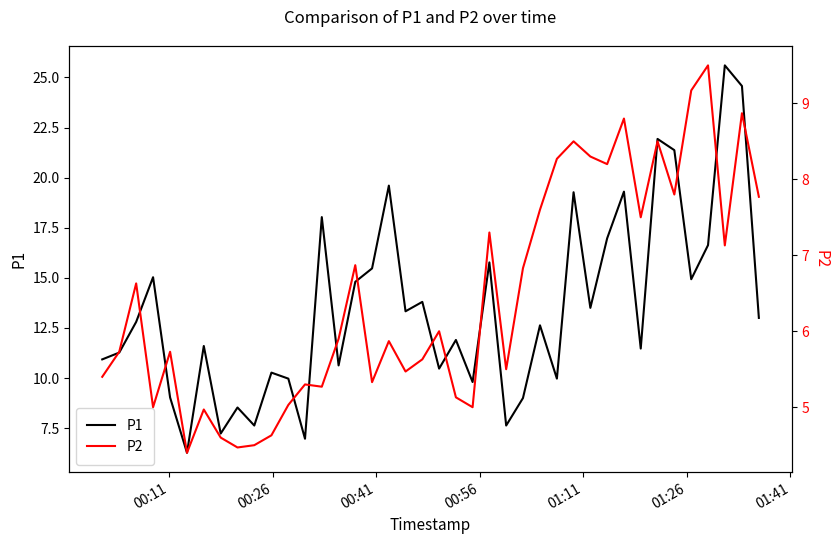

List the series in order of their overall mean, highest first.

P1, P2